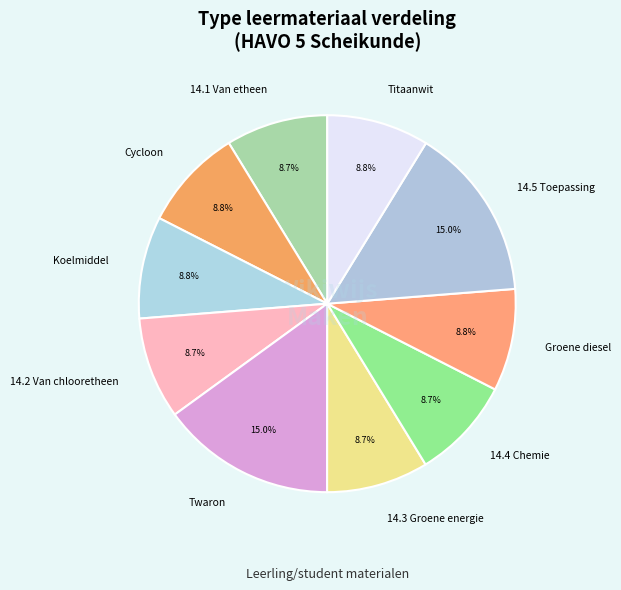

Rank the categories by value from highest to lowest.

Twaron, 14.5 Toepassing, Toepassingsvraag Titaanwit, Groene diesel, Koelmiddel, Cycloon, 14.4 Chemie en landbouw, 14.3 Groene energie en duurzaamheid, 14.2 Van chlooretheen tot regenpijp, 14.1 Van etheen tot chlooretheen